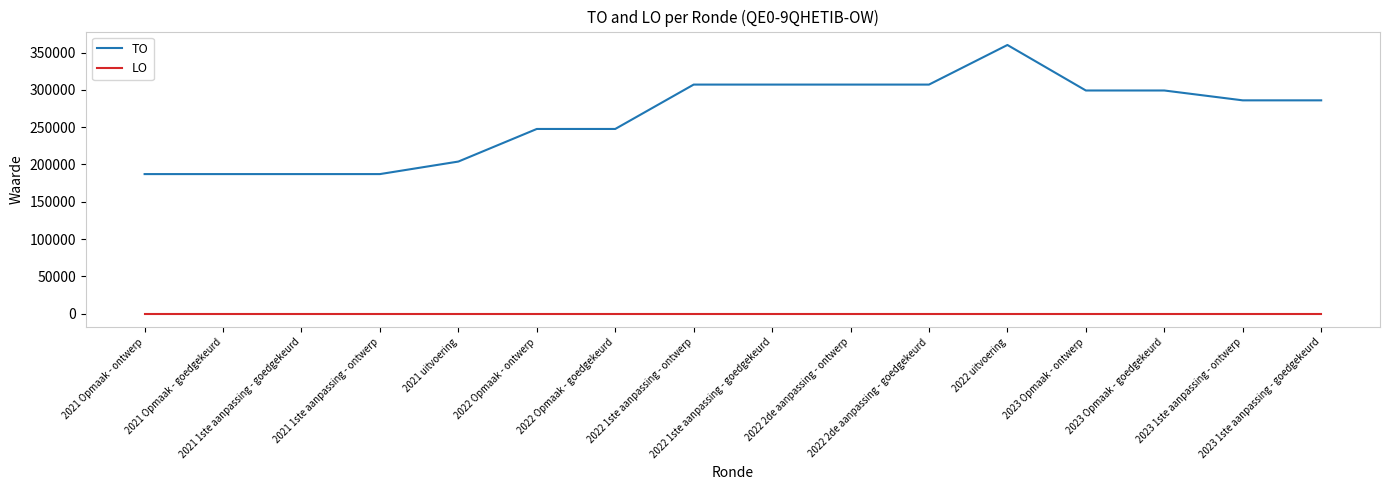

True or false: TO and LO intersect in this chart.

False